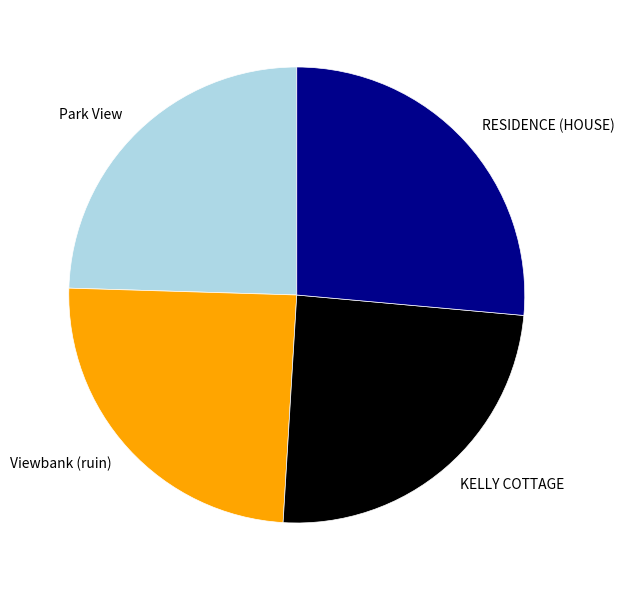

Is the sum of KELLY COTTAGE and Viewbank (ruin) greater than half?

No